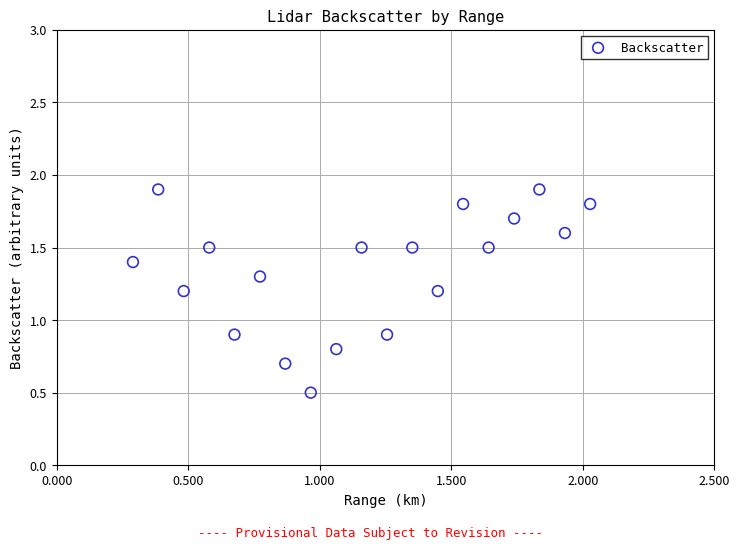

What is the range of X values (max minus min)?

1.7